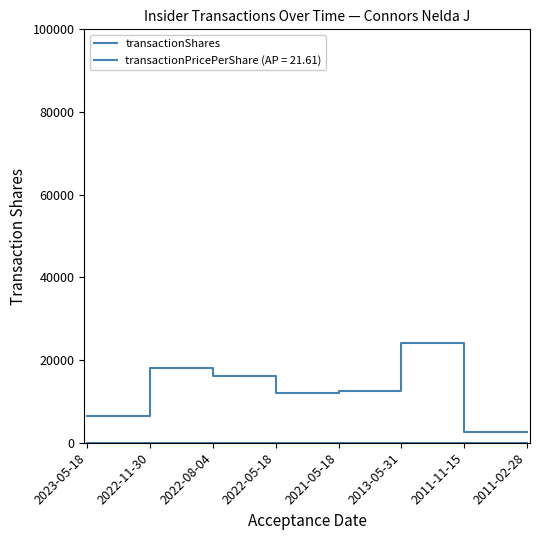

How many lines are shown in the chart?

2